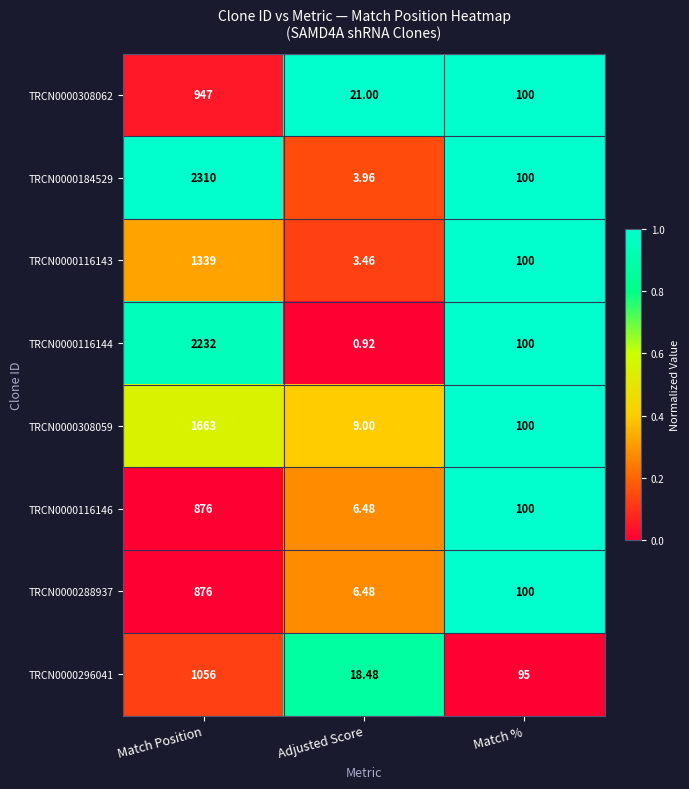

At which label does TRCN0000116144 reach its minimum?

Adjusted Score